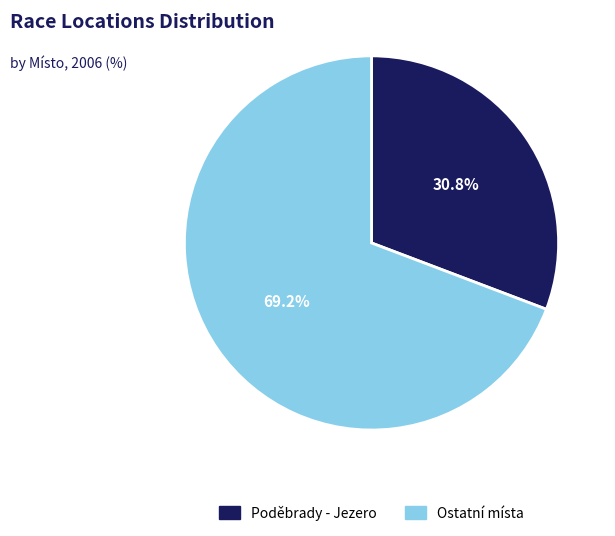

Which category has the smallest portion of the pie?

Poděbrady - Jezero